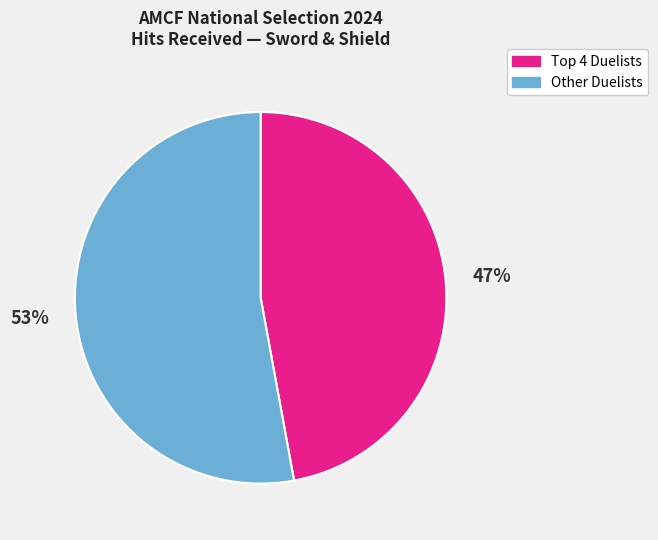

To the nearest percent, what is the average slice percentage?

50%